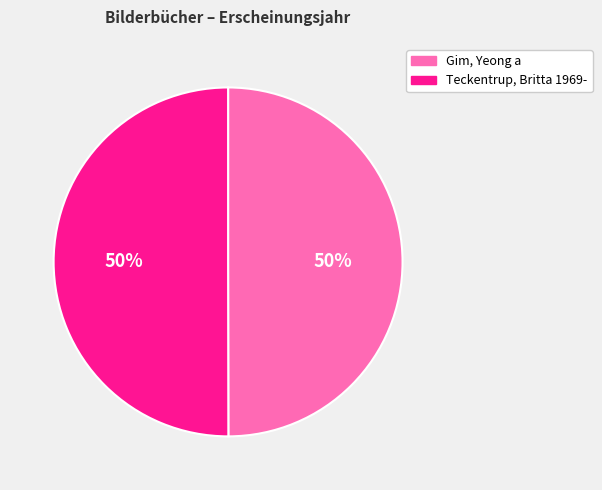

What percentage is the Teckentrup, Britta 1969- slice, to the nearest percent?

50%